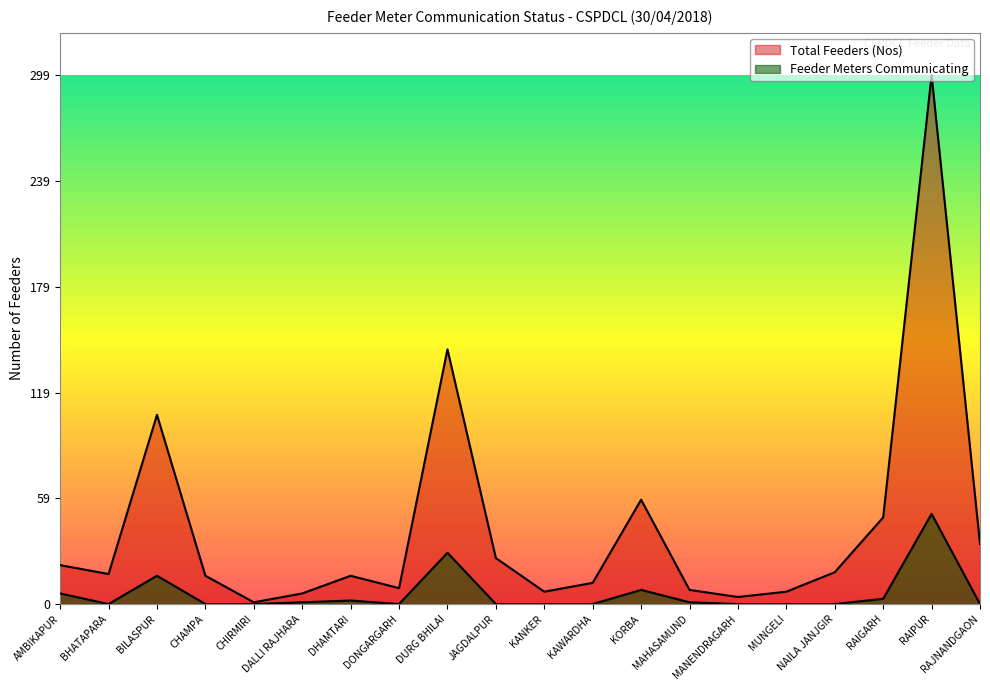

How many interior local peaks does the Feeder Meters Communicating series have?

5